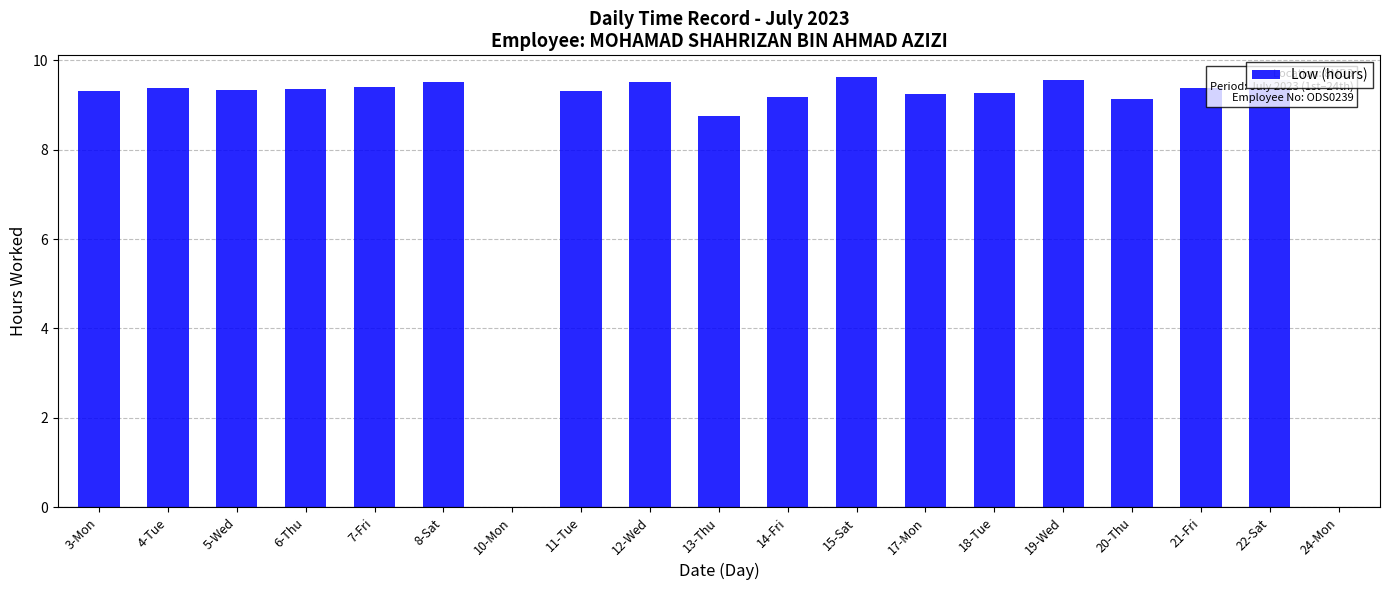

What is the sum of all values?

158.8